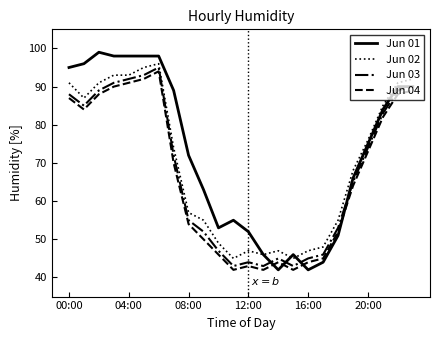

What are all the series names shown in the legend?

Jun 01, Jun 02, Jun 03, Jun 04